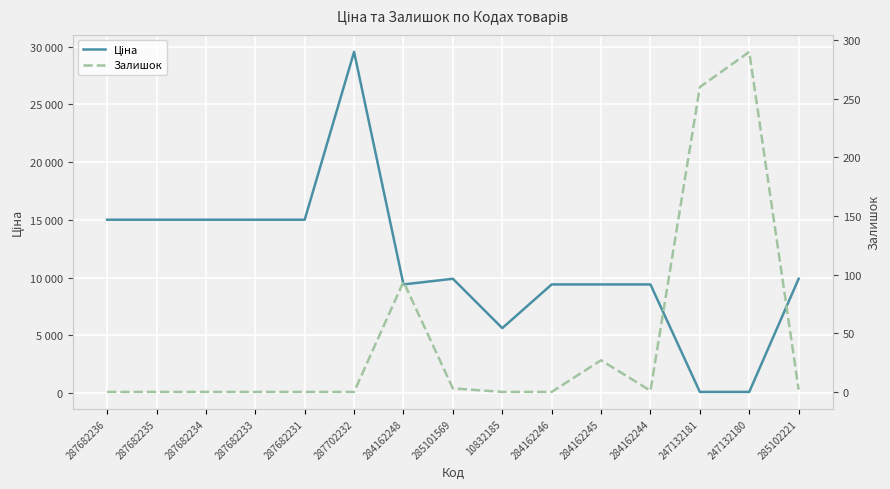

Reading left to right, transcribe all the data shown in this chart.

Ціна: 287682236=15019.2	287682235=15019.2	287682234=15019.2	287682233=15019.2	287682231=15019.2	287702232=29548.9	284162248=9416.9	285101569=9908.5	10832185=5636.0	284162246=9416.9	284162245=9416.9	284162244=9416.9	247132181=113.3	247132180=113.3	285102221=9908.5
Залишок: 287682236=0.0	287682235=0.0	287682234=0.0	287682233=0.0	287682231=0.0	287702232=0.0	284162248=94.0	285101569=3.0	10832185=0.0	284162246=0.0	284162245=27.0	284162244=1.0	247132181=260.0	247132180=290.0	285102221=2.0